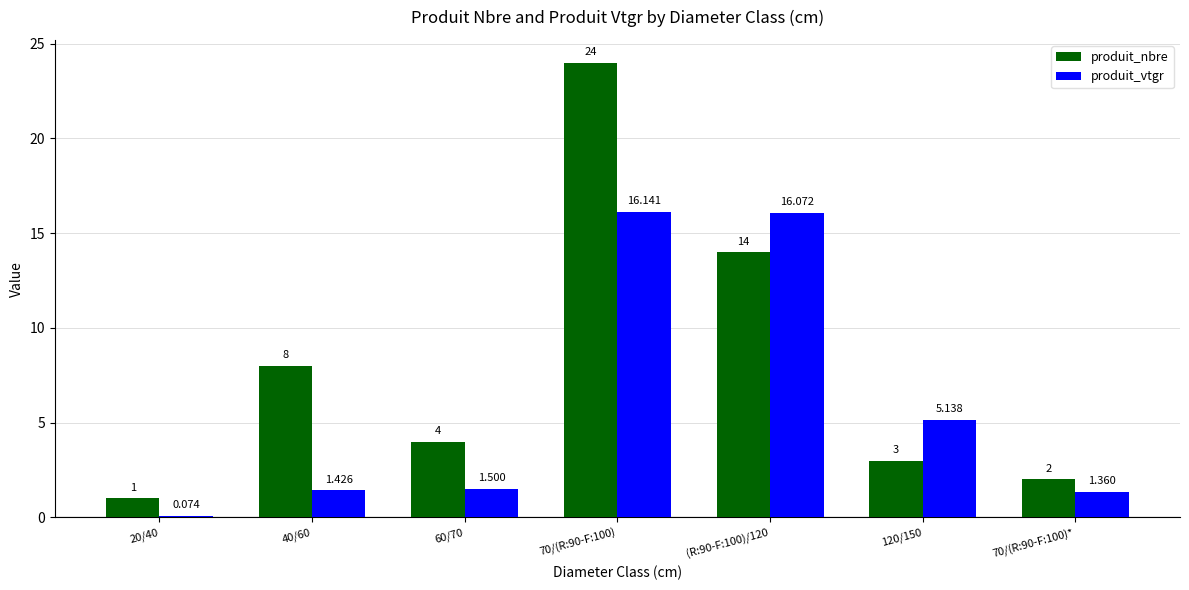

Is the value of produit_vtgr at 120/150 greater than the value of produit_nbre at (R:90-F:100)/120?

No